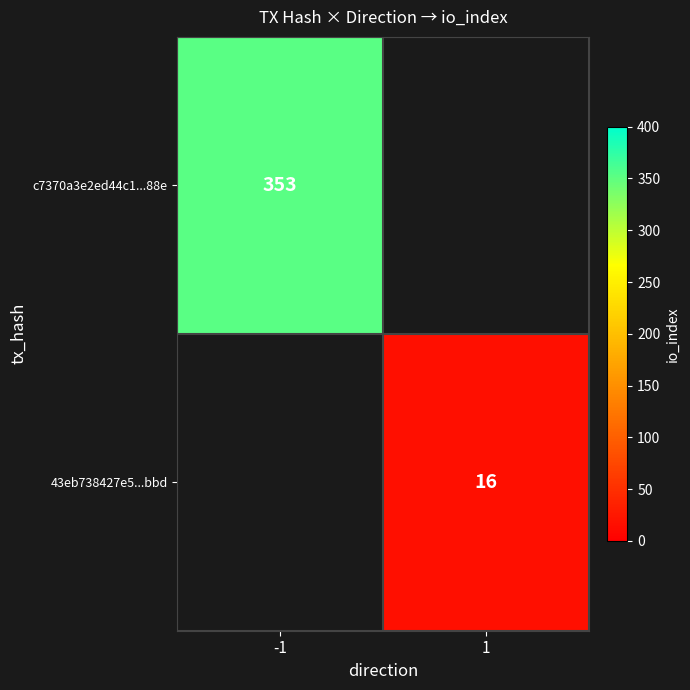

True or false: 43eb738427e5...bbd has a value of 5 at 1.

False